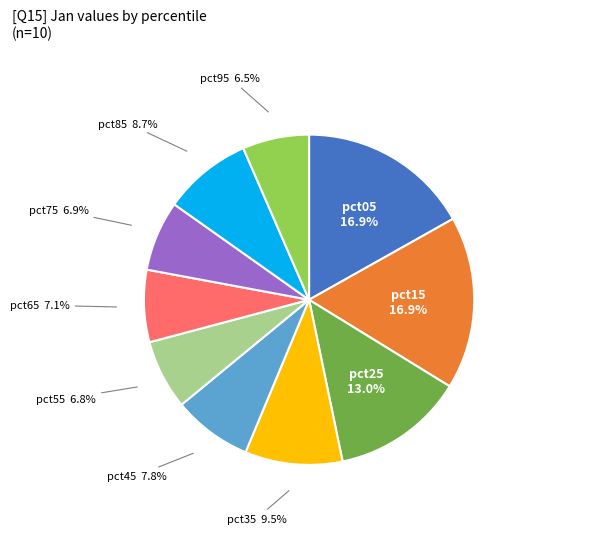

Does pct05 represent more than half of the total?

No